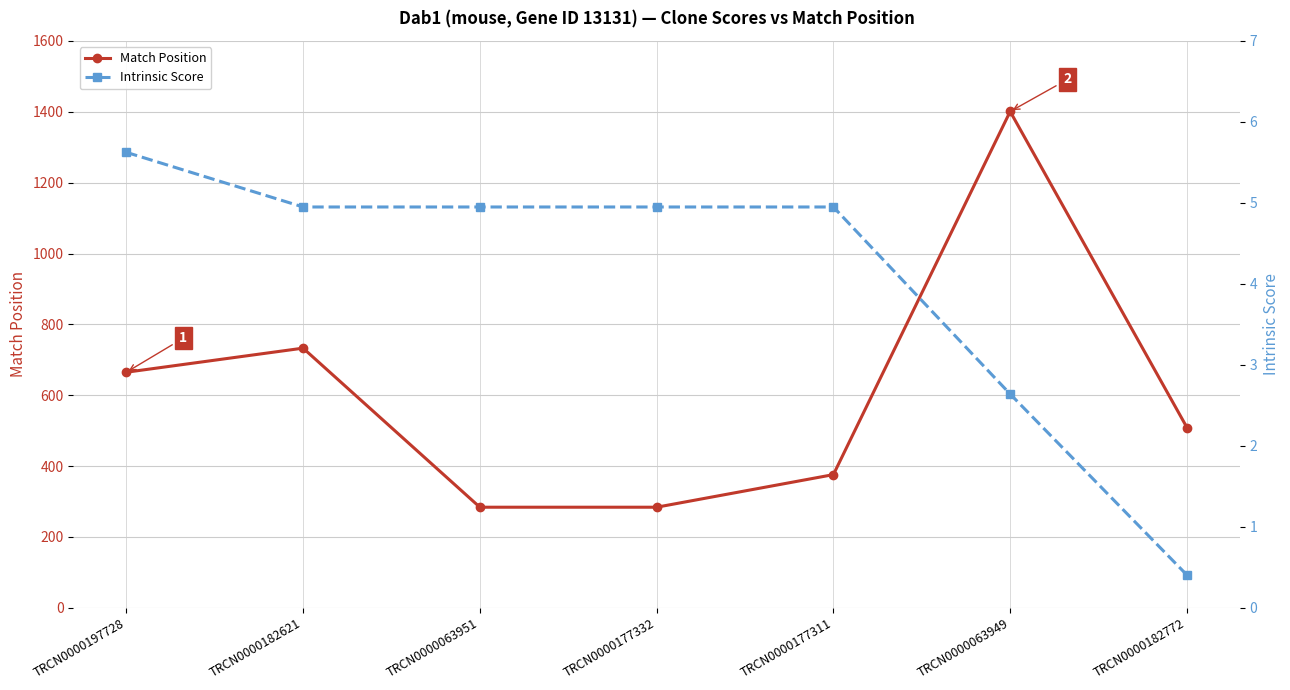

What is the value of the Match Position point at the 1st from the left?

665